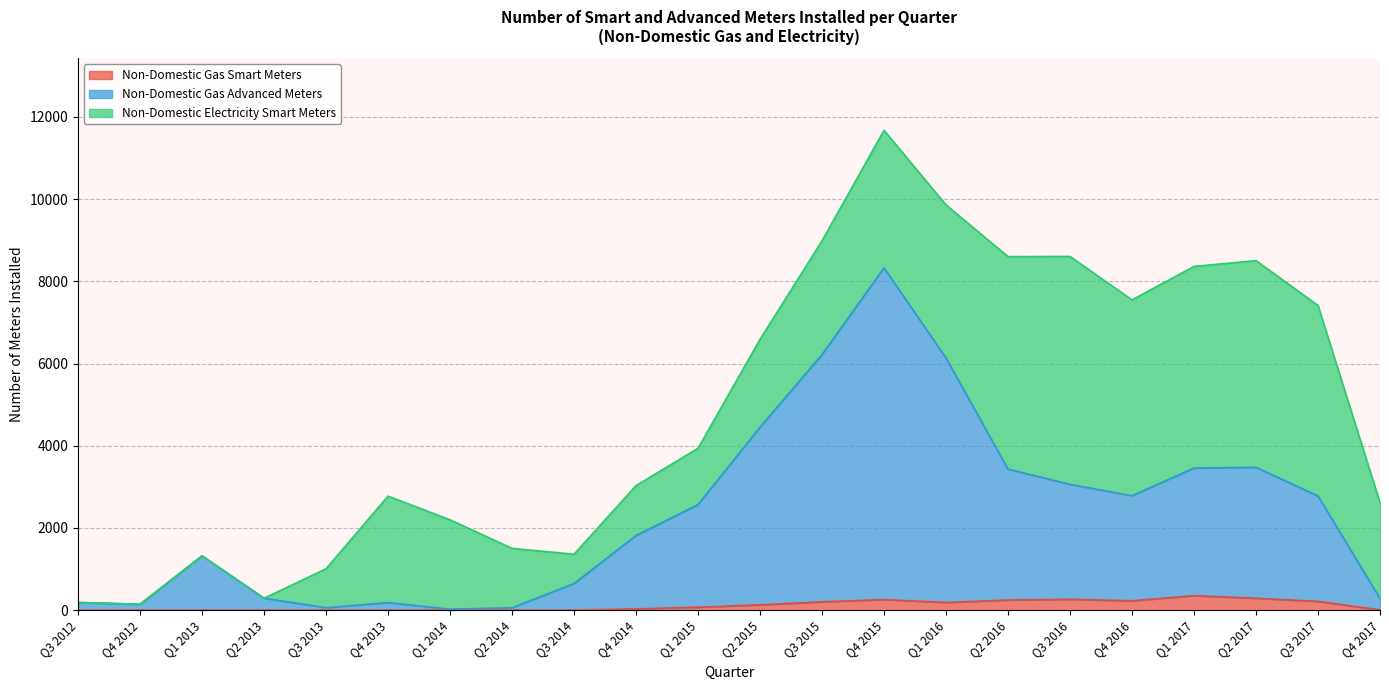

At which category is the sum across all series the highest?

Q4 2015